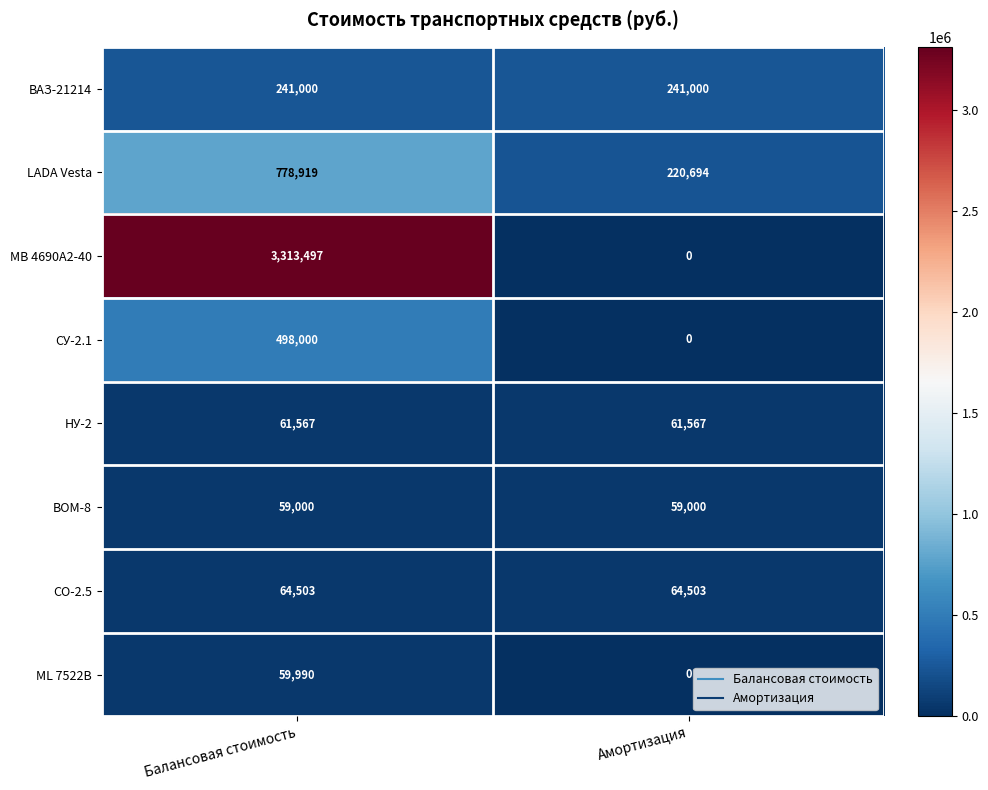

The value of СУ-2.1 at Балансовая стоимость is 848297. True or false?

False